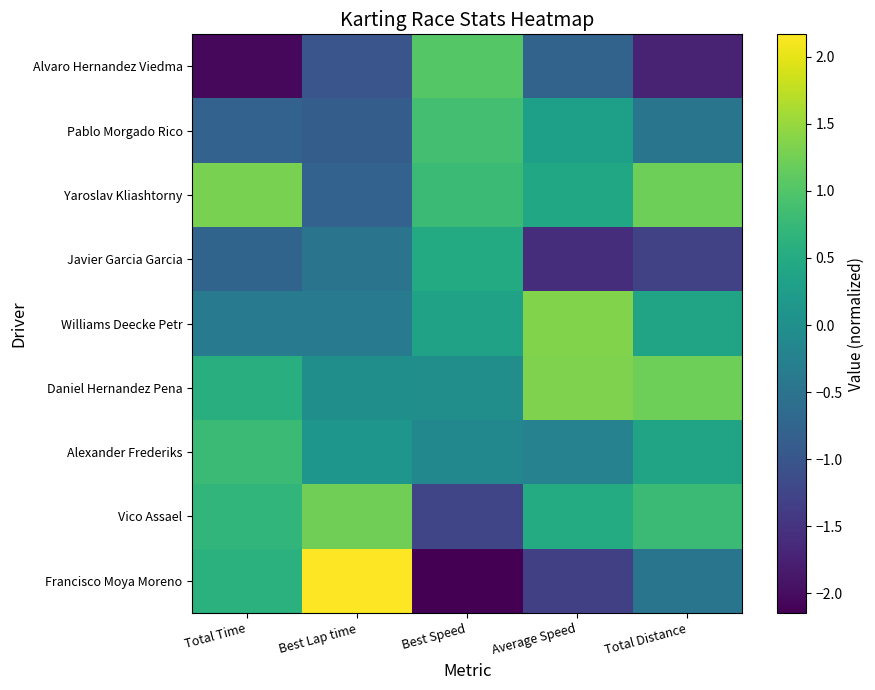

Which category has the lowest value across all series?

Best Speed